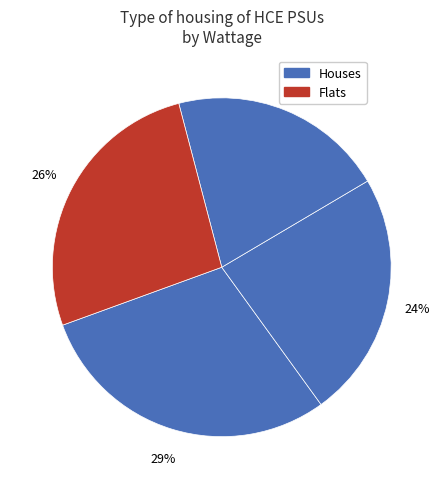

How many segments does this pie chart have?

4